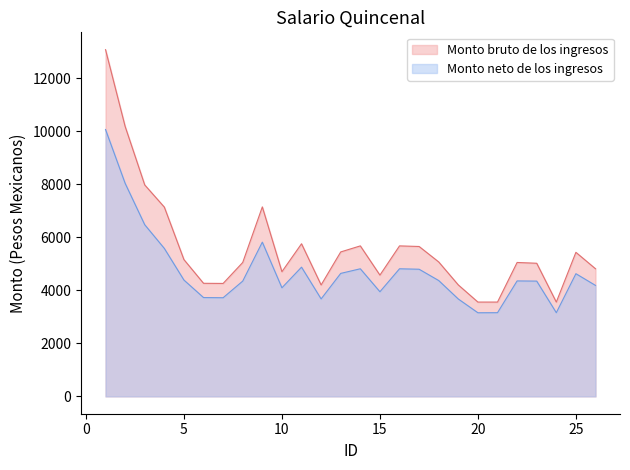

How many data points in Monto neto de los ingresos are less than 4372?

13